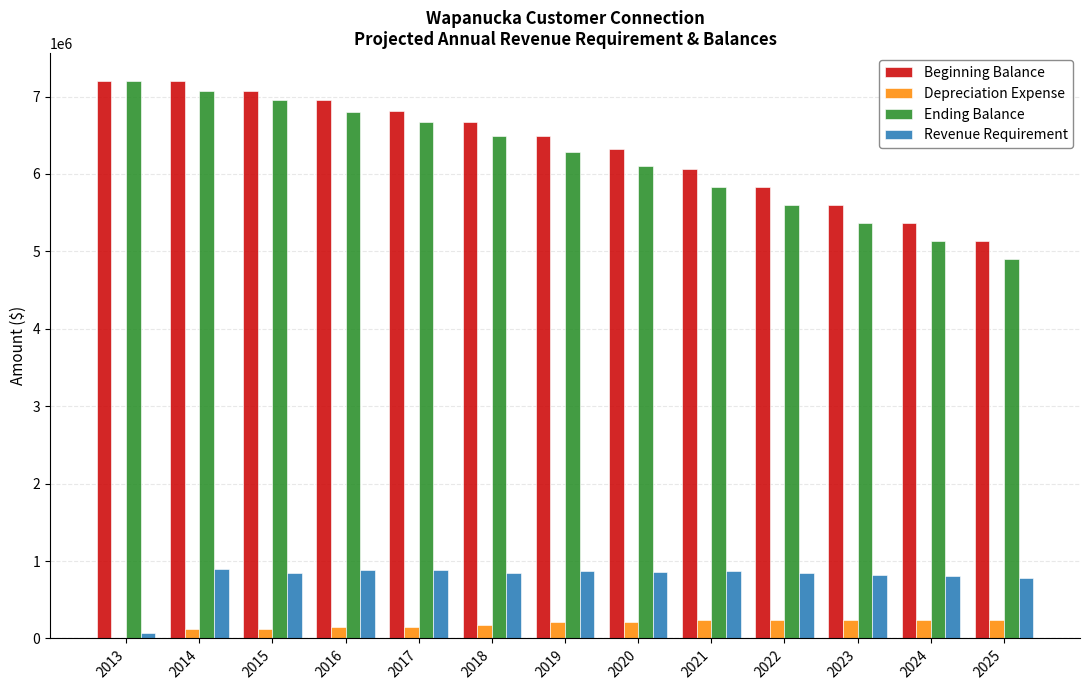

Is it true that Revenue Requirement equals 826146.3 at 2023?

True